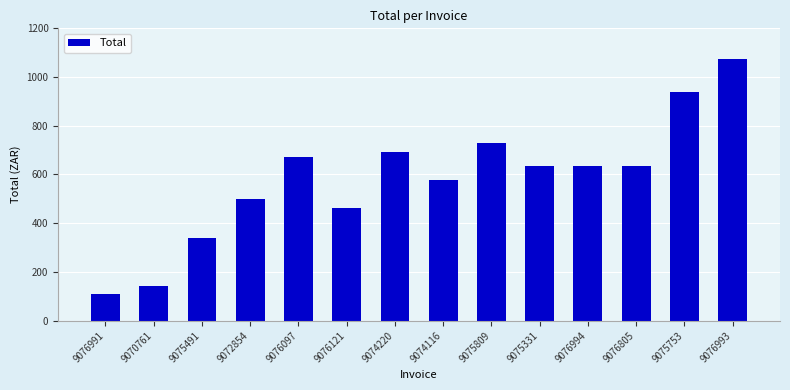

What is the difference between the values at 9076993 and 9074220?

380.2